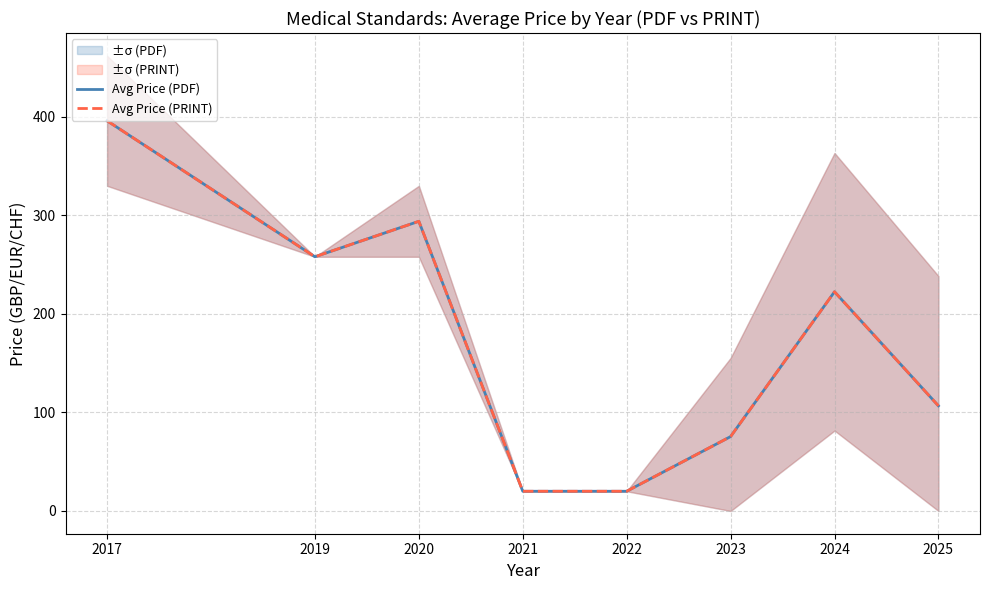

Rank the series at 2021 from lowest to highest value.

Avg Price (PDF), Avg Price (PRINT)